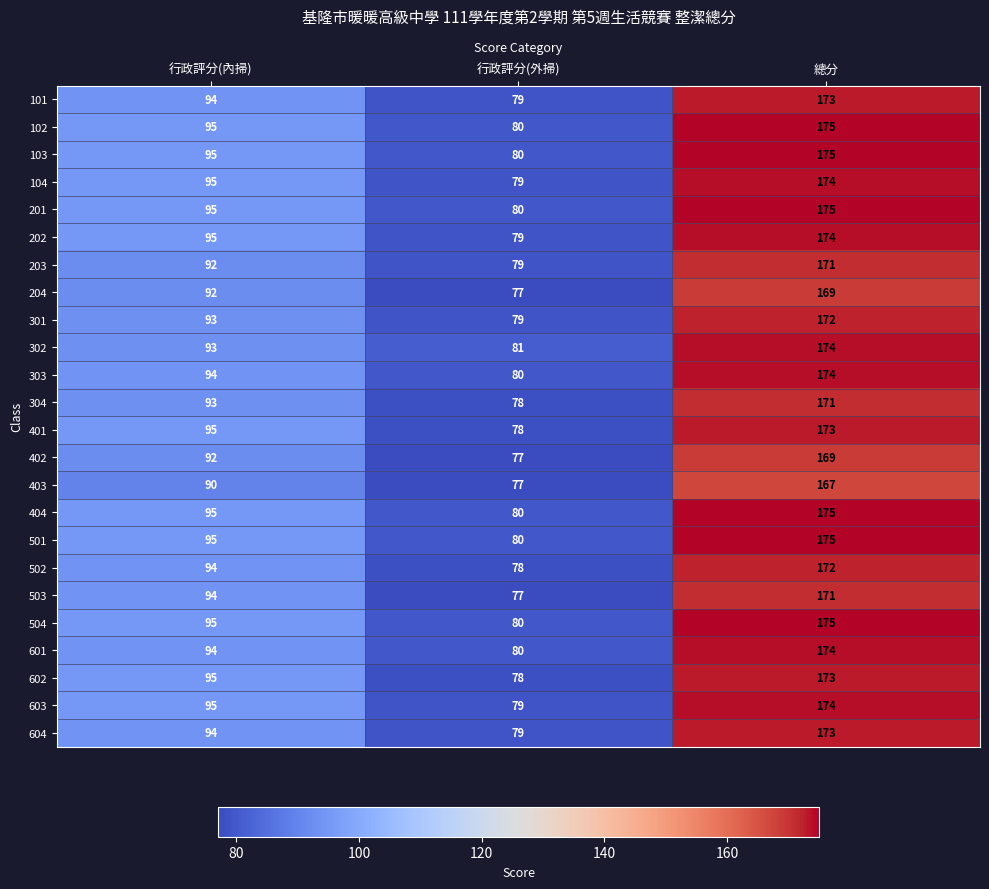

Rank the categories by 302 value from lowest to highest.

行政評分(外掃), 行政評分(內掃), 總分